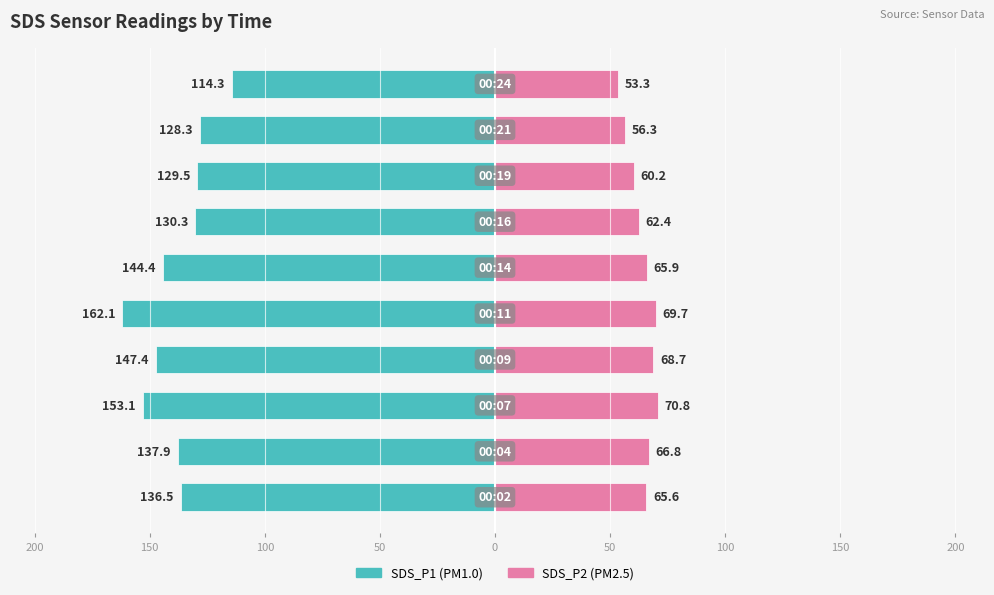

Reading right to left, transcribe all the data shown in this chart.

SDS_P1: -114.3	-128.3	-129.5	-130.3	-144.4	-162.1	-147.4	-153.1	-137.9	-136.5
SDS_P2: 53.3	56.3	60.2	62.4	65.9	69.7	68.7	70.8	66.8	65.6